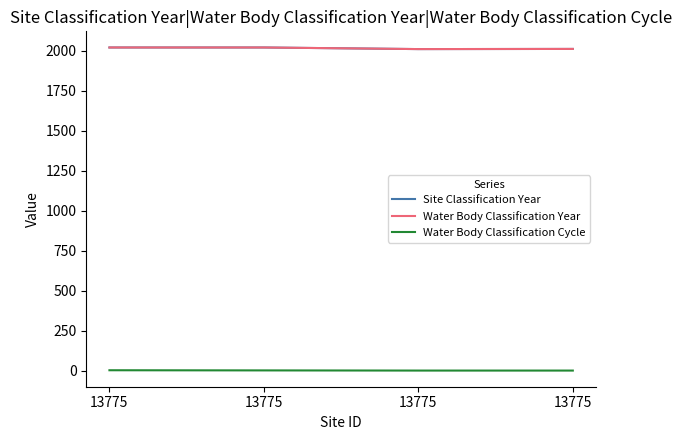

Does the chart have visible grid lines?

No